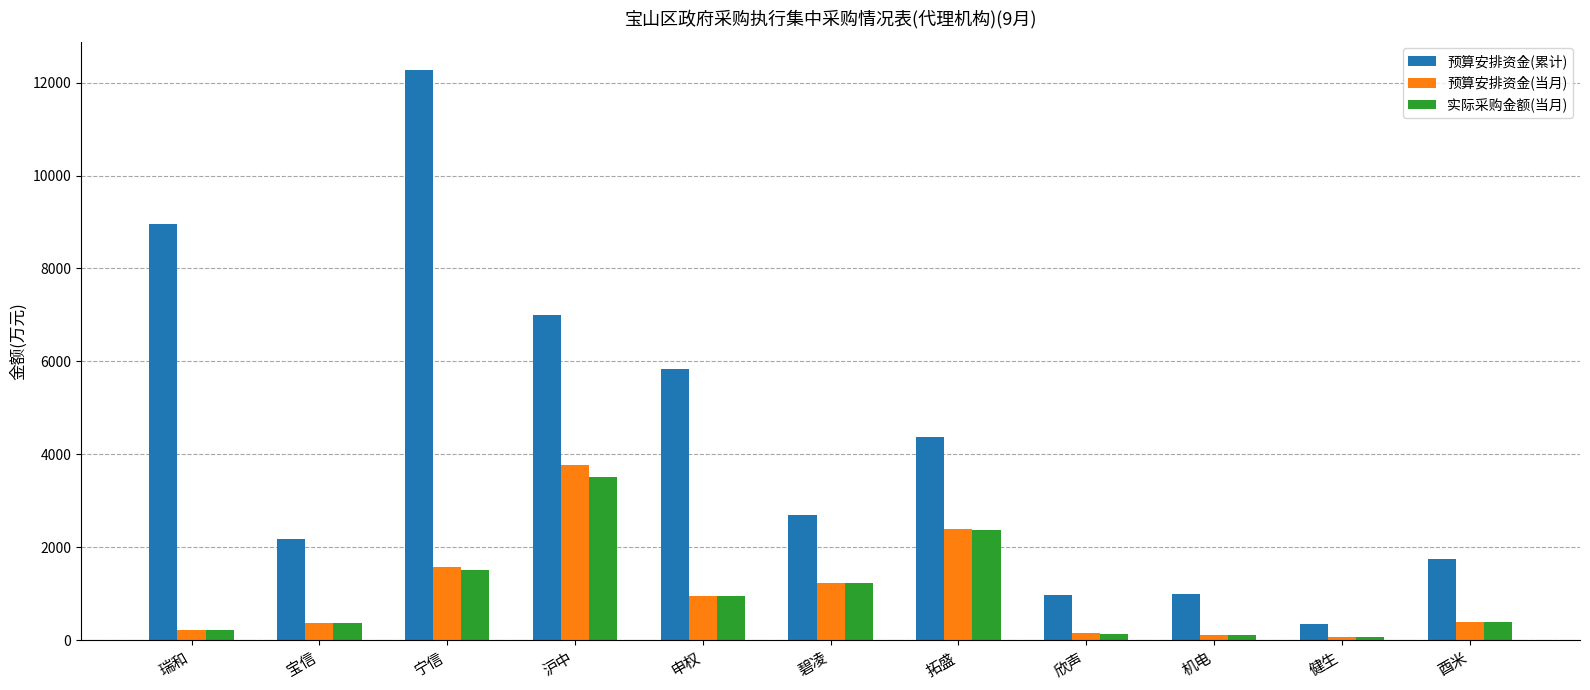

What is the label of the 11th bar from the right?

瑞和